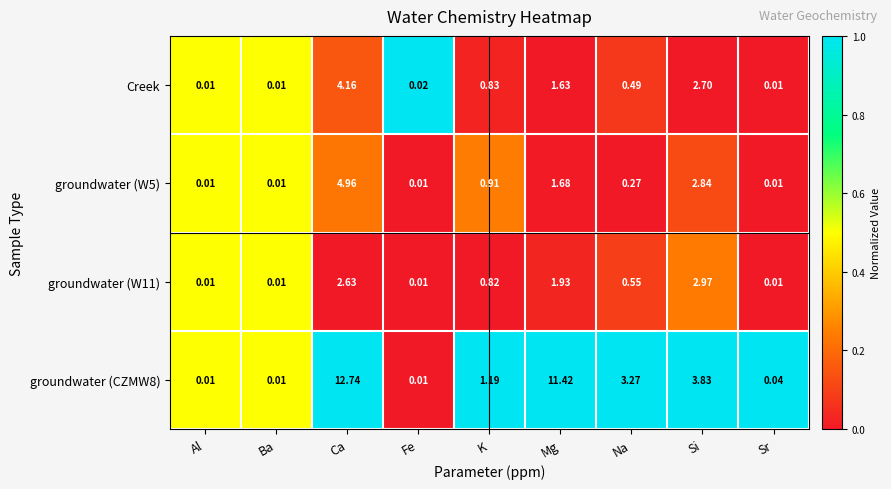

At which label does groundwater (W11) reach its peak?

Si